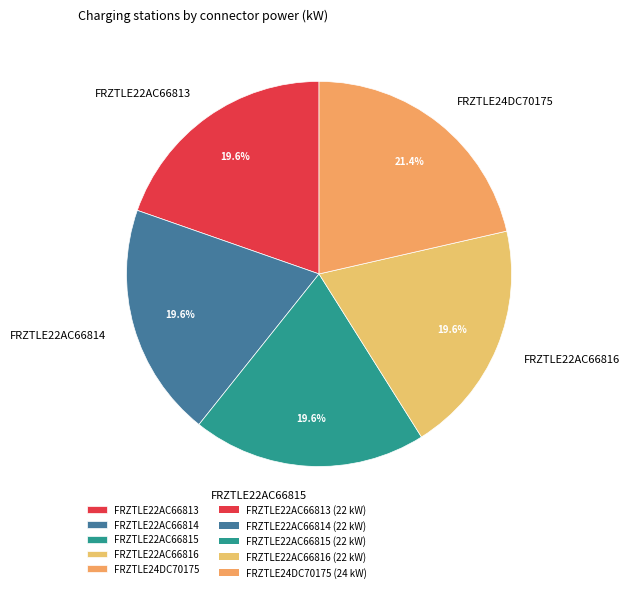

To the nearest percent, what portion does FRZTLE22AC66814 represent?

20%